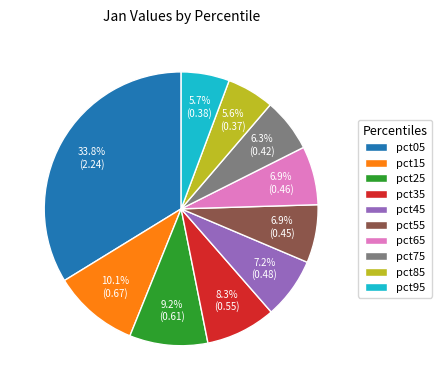

Count the number of slices in the pie.

10